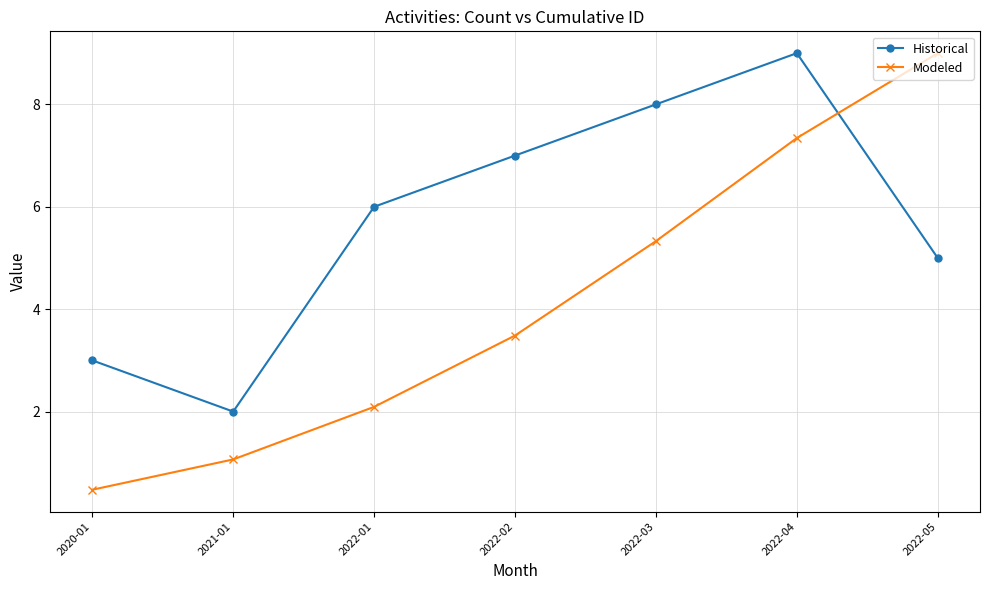

True or false: Modeled has more than 1 interior local peaks.

False